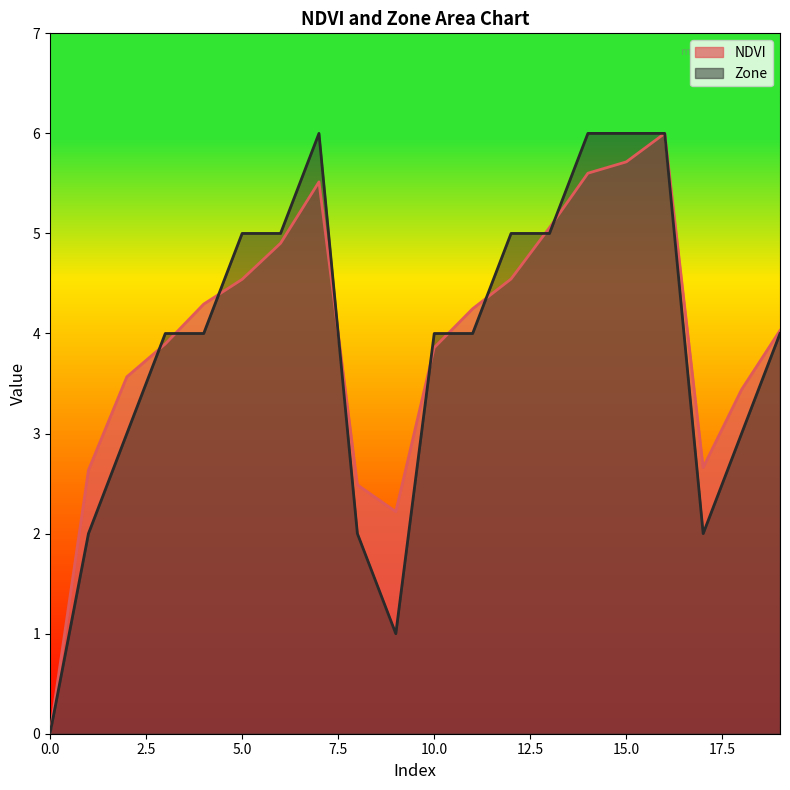

At which label is Zone closest to 3?

2